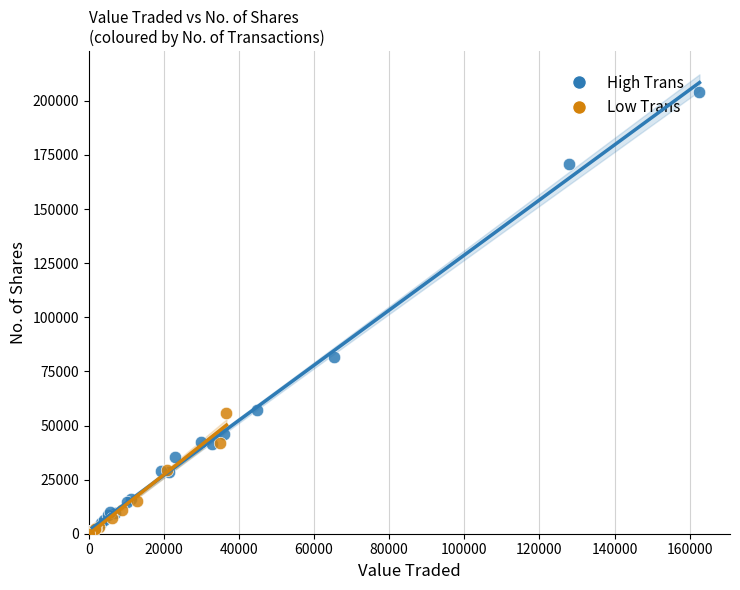

Which series contains the highest Y value?

High Trans